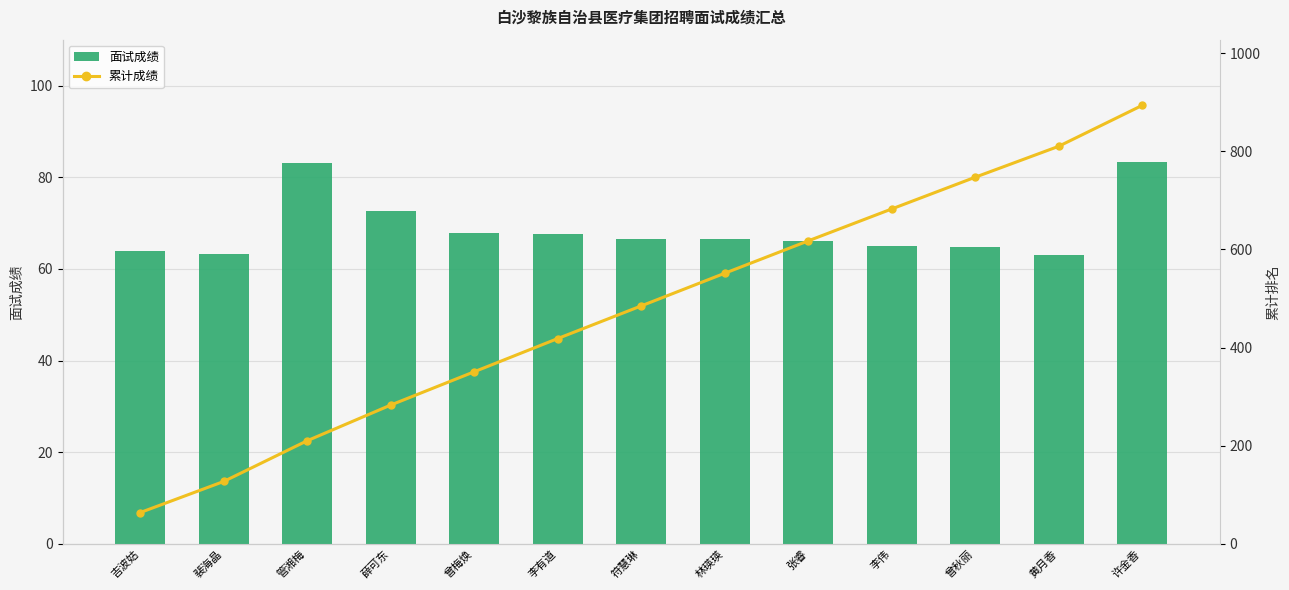

Rank the series by their average value, from lowest to highest.

面试成绩, 累计成绩